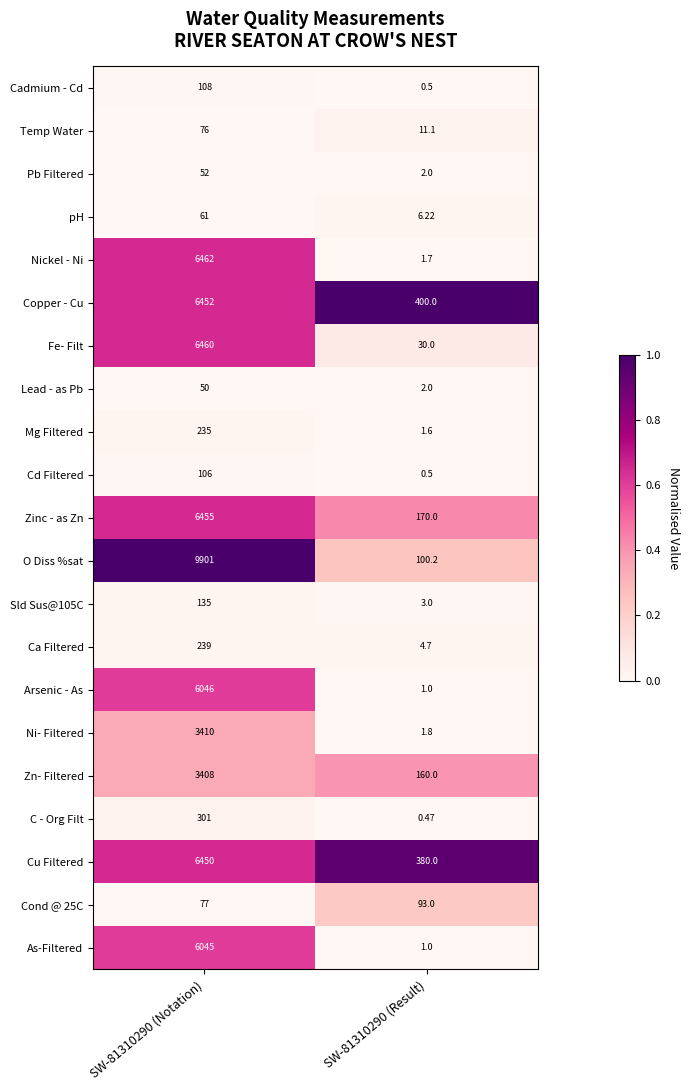

Is the value of Lead - as Pb at SW-81310290 (Notation) greater than the value of Ni- Filtered at SW-81310290 (Notation)?

No